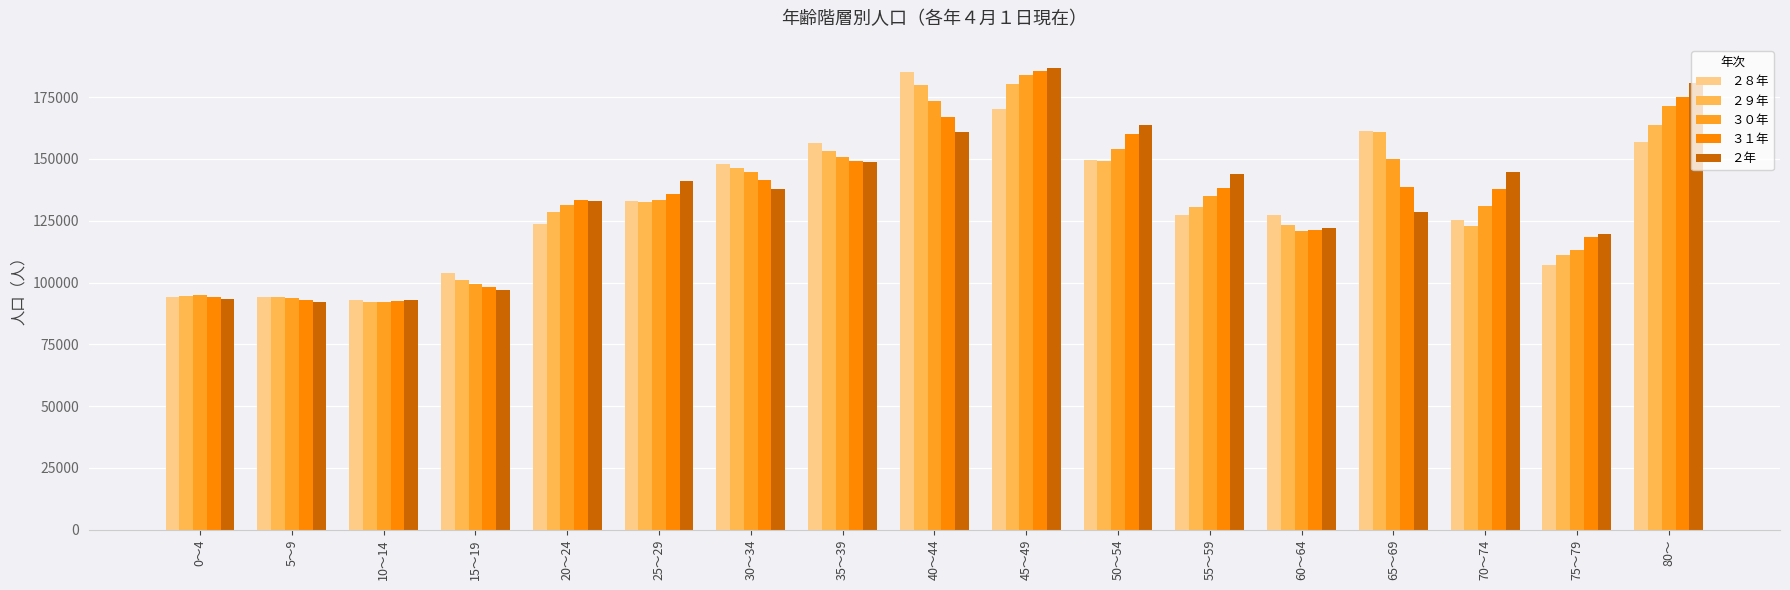

What is the total value across all series at 80～?

847216